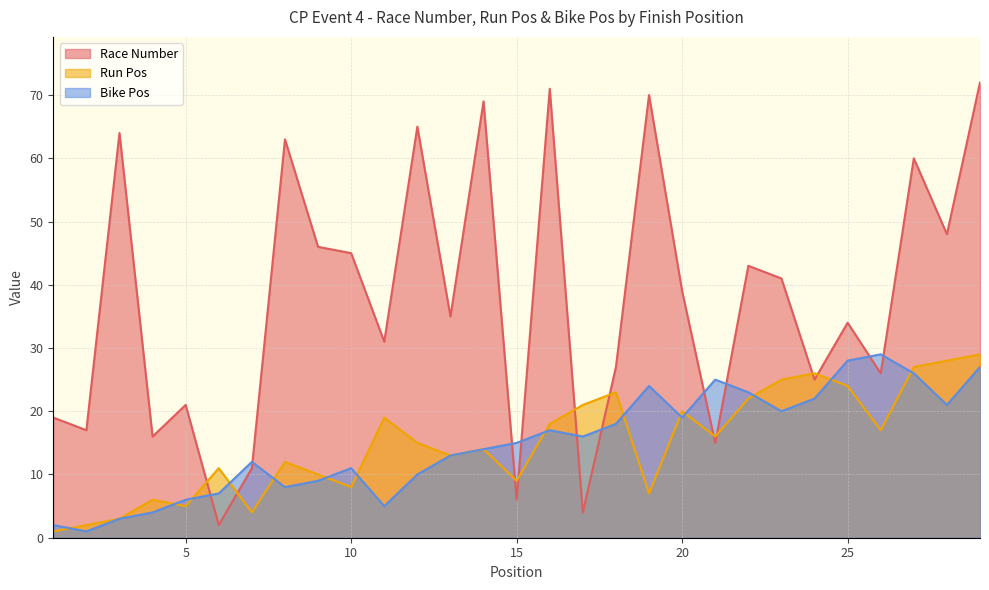

Is it true that Bike Pos equals 3 at 3?

True